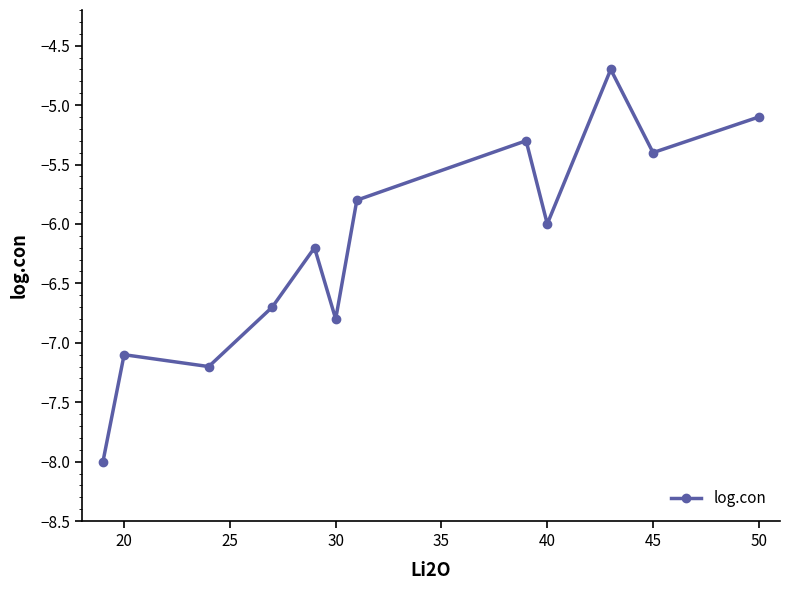

Reading right to left, extract all data points from this chart.

-5.1	-5.4	-4.7	-6.0	-5.3	-5.8	-6.8	-6.2	-6.7	-7.2	-7.1	-8.0